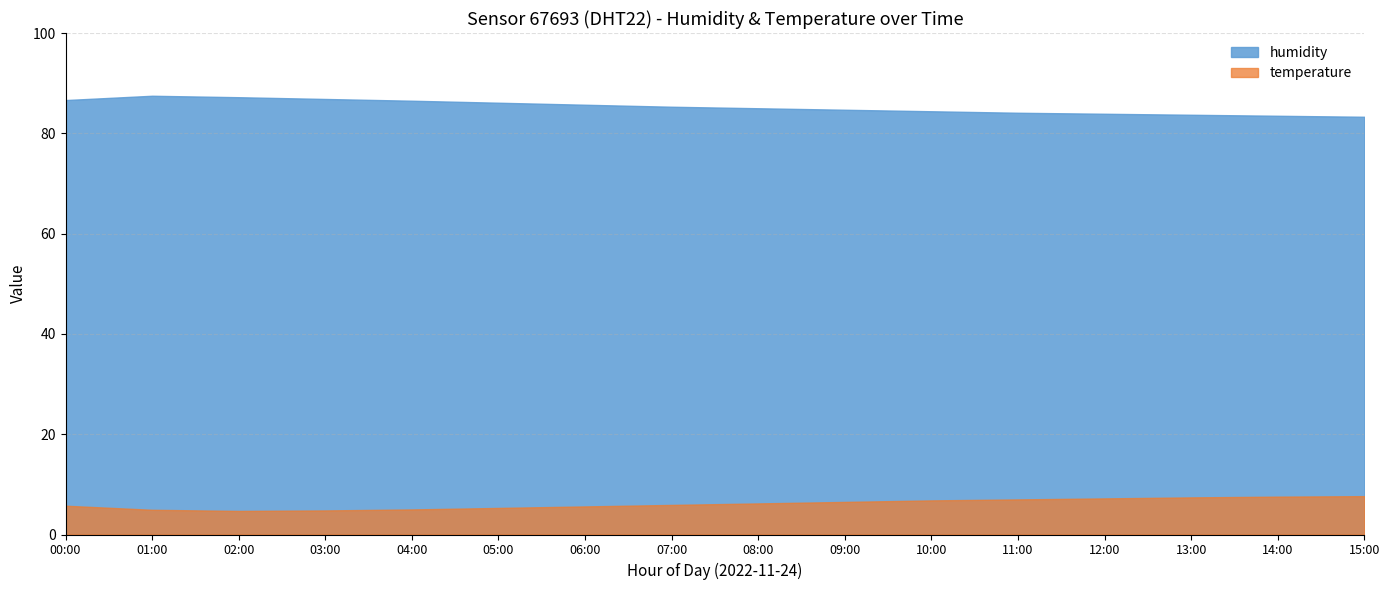

Is the value of humidity at 04:00 greater than the value of temperature at 08:00?

Yes